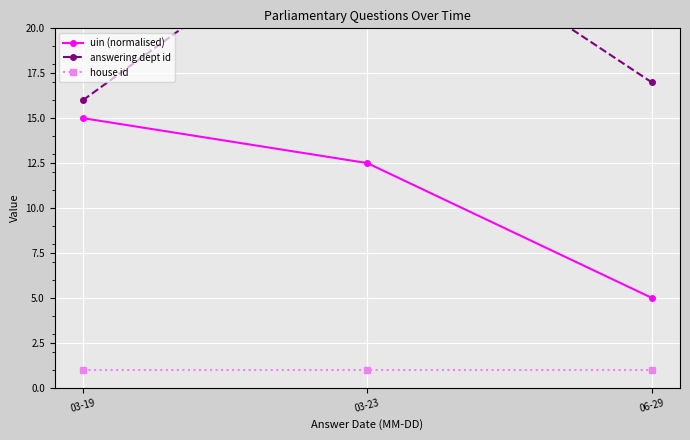

Which has a higher value, 03-23 or 03-19?

03-19